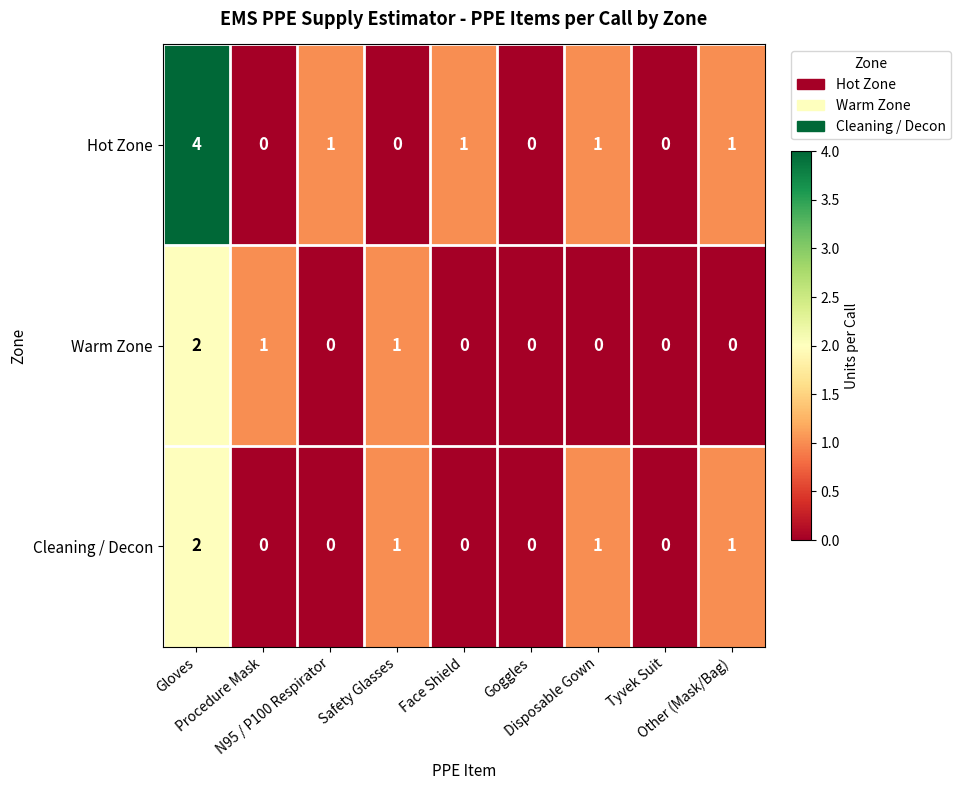

What is the greatest value displayed?

4